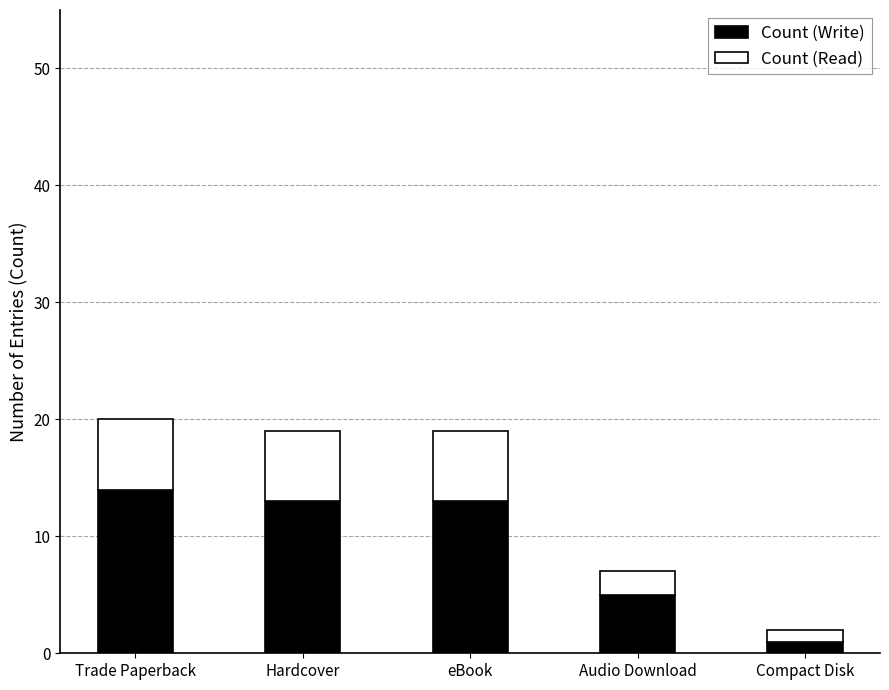

What is the total value across all series at Trade Paperback?

20